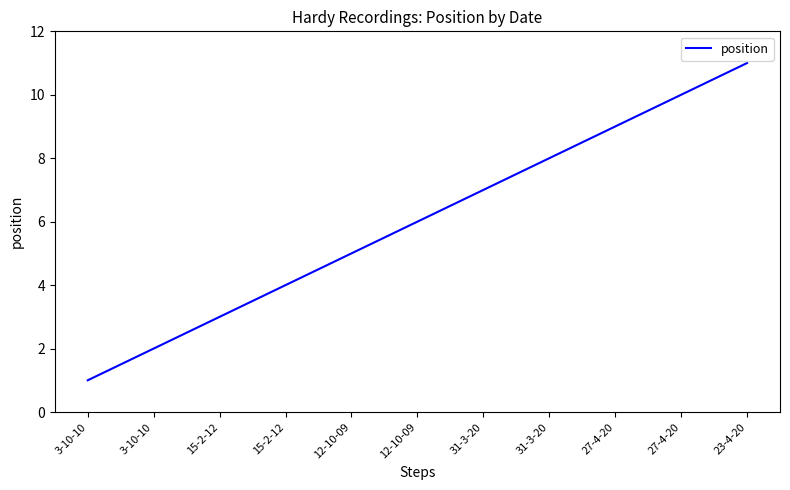

Where does the data first go above 6?

31-3-20